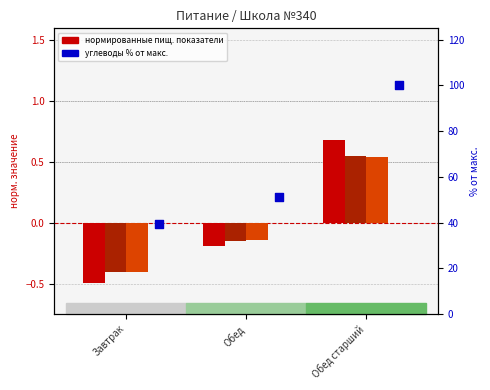

Which series contains the highest Y value?

Углеводы %